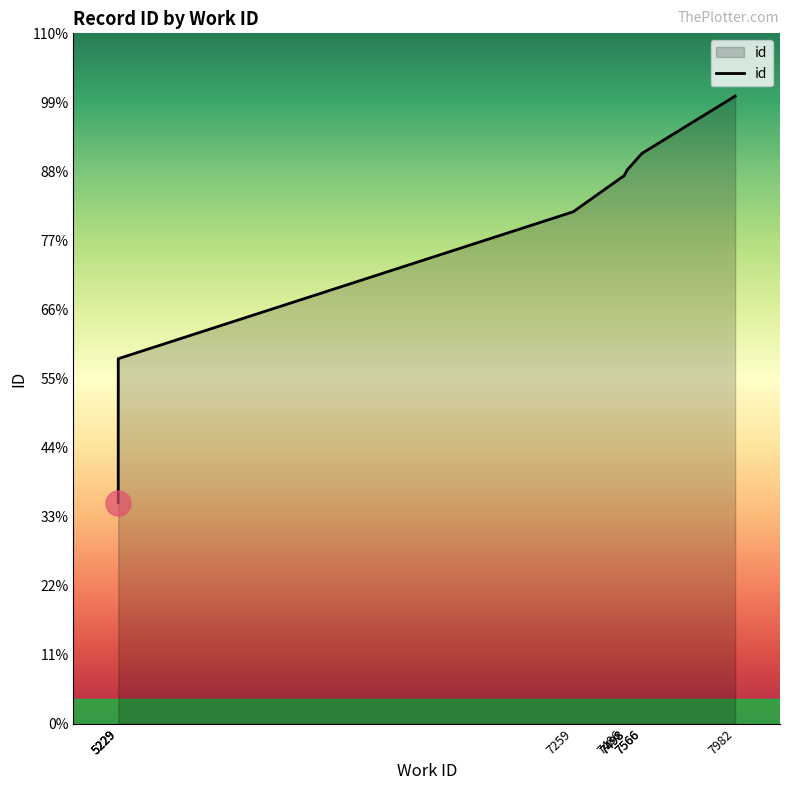

Where does the data first go above 21375?

7498